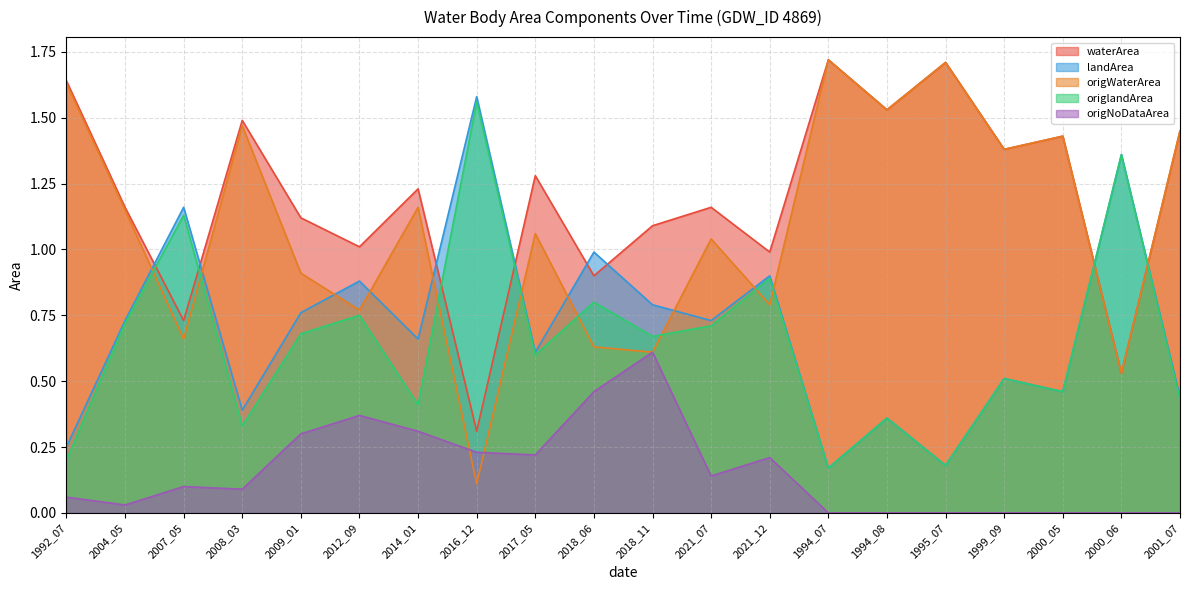

Does the chart have visible grid lines?

Yes